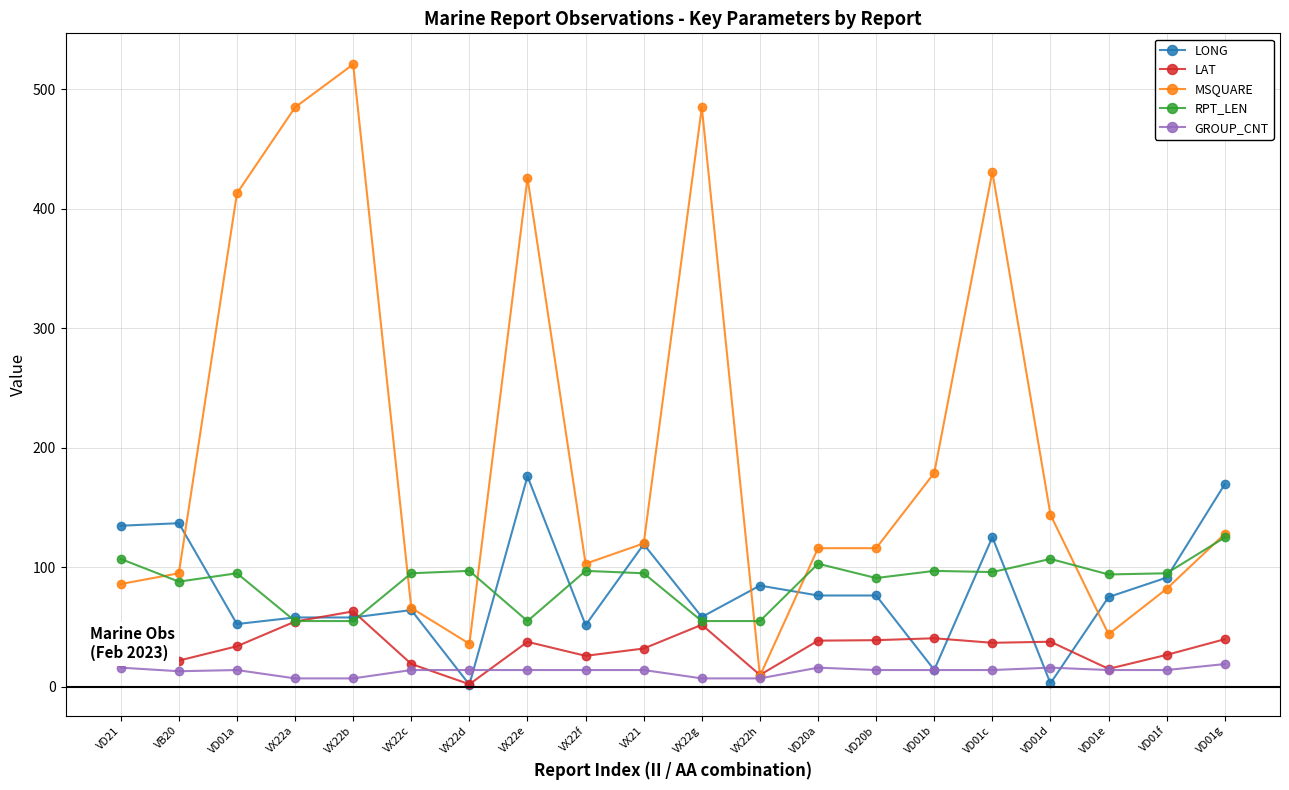

What position from the left is VX22b?

5